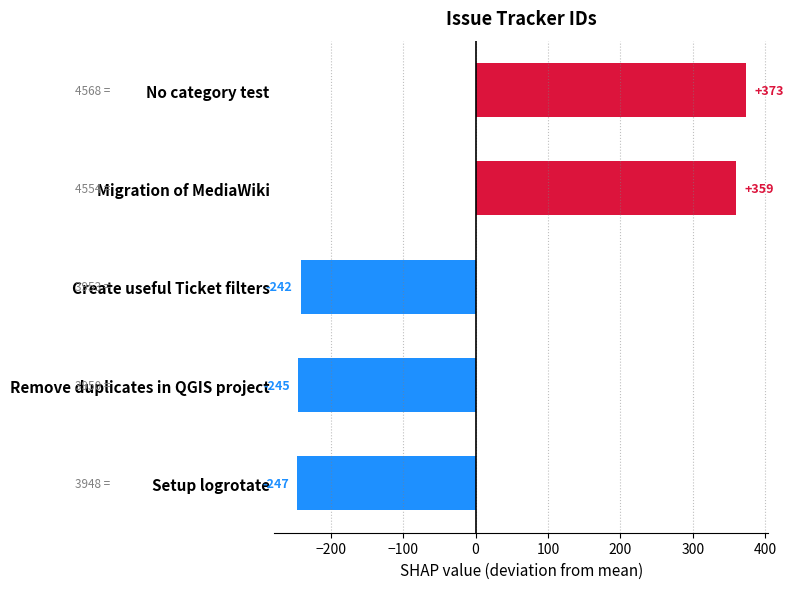

How many data points are less than -241?

3